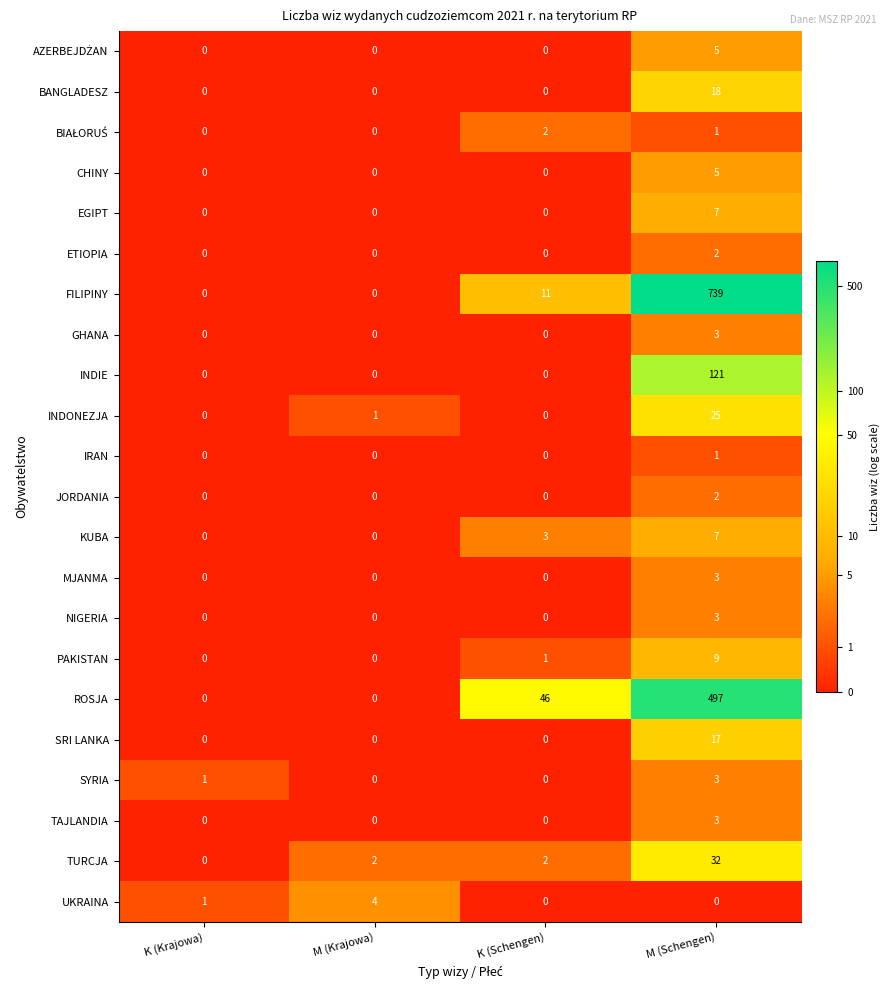

What is the difference between the maximum and minimum values in the TAJLANDIA series?

3